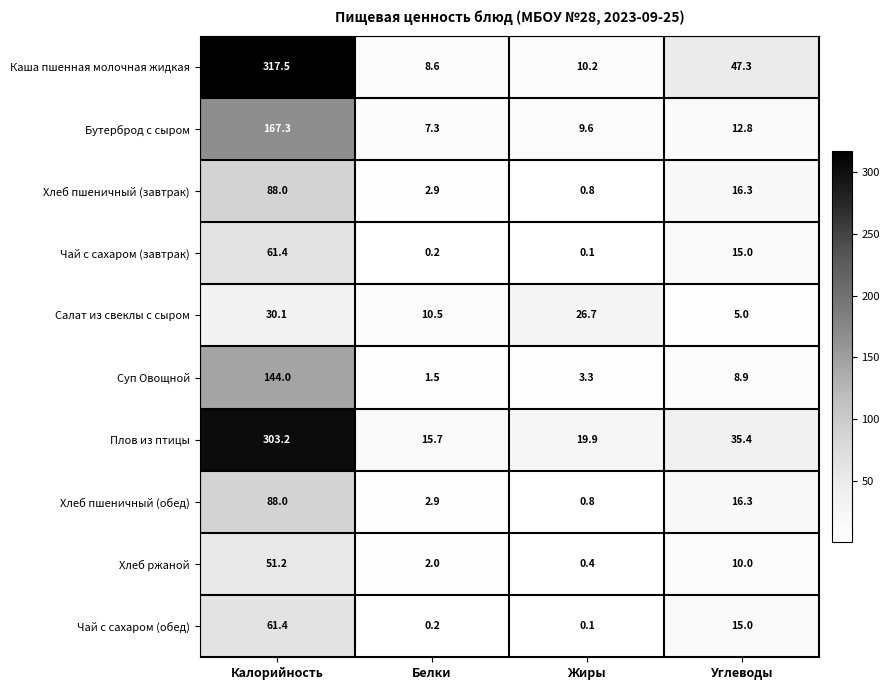

The value of Бутерброд с сыром at Белки is 5.0. True or false?

False